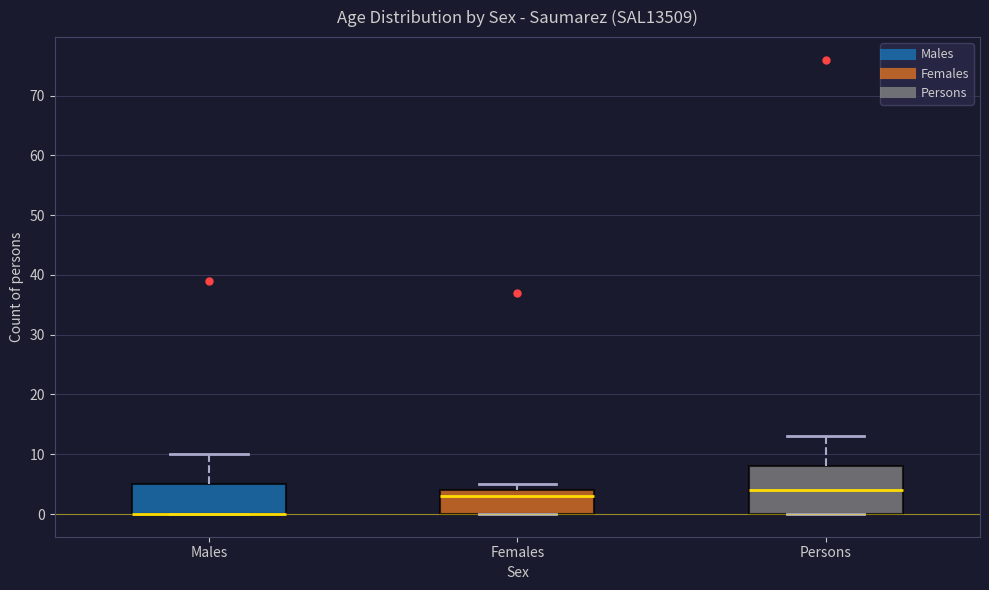

Where is the lower edge of the box for Persons on the y-axis? The values are not printed on the chart, so give them approximately, as read against the axis.

0